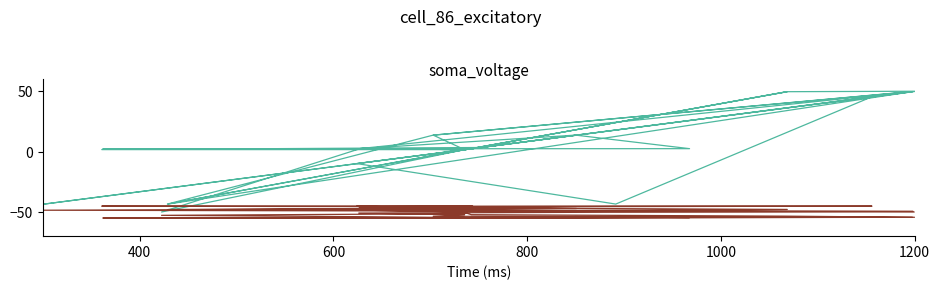

At how many categories does at least one series exceed -38?

35